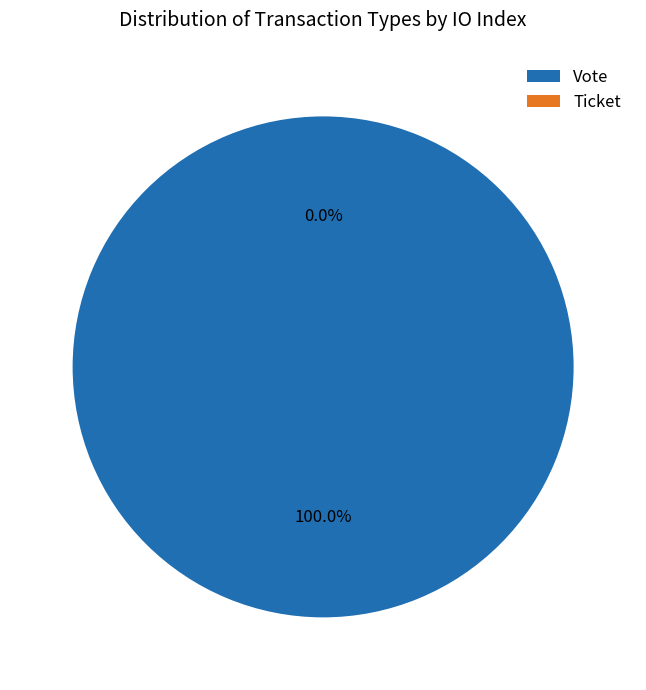

To the nearest percent, what is the difference between the largest and smallest slice percentages?

100%